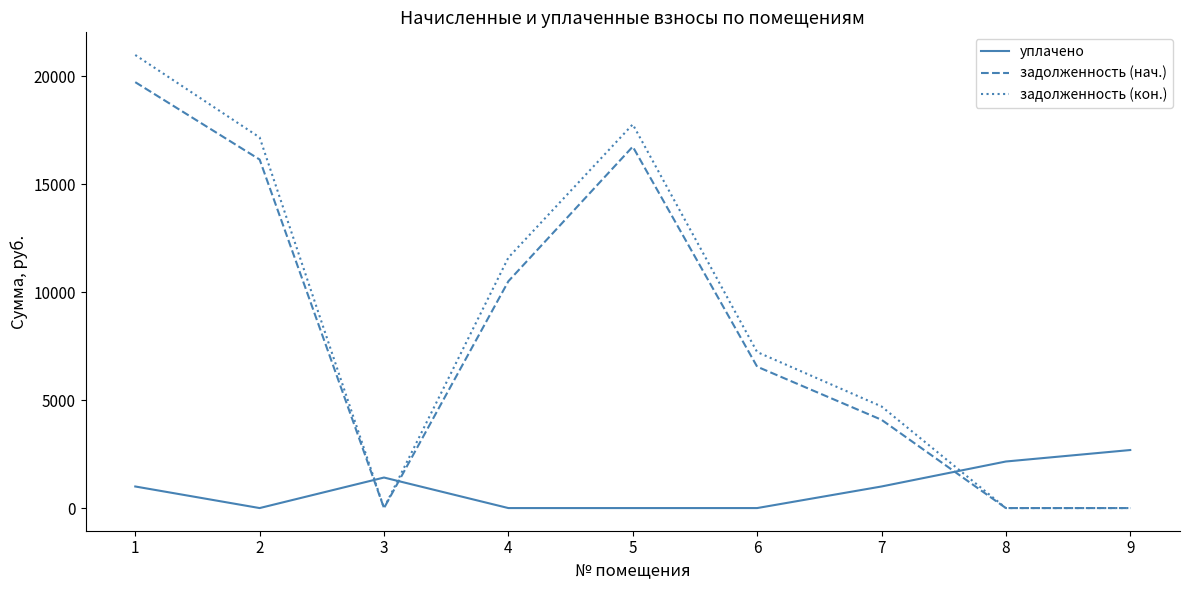

Where is the first local minimum for задолженность (кон.)?

3